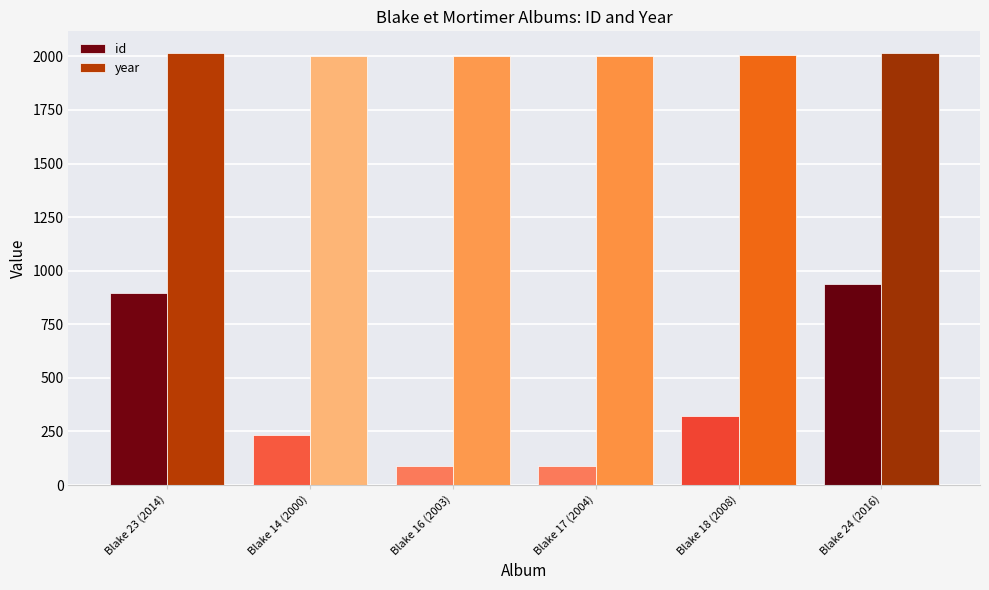

How many data points in year are less than 2008?

3